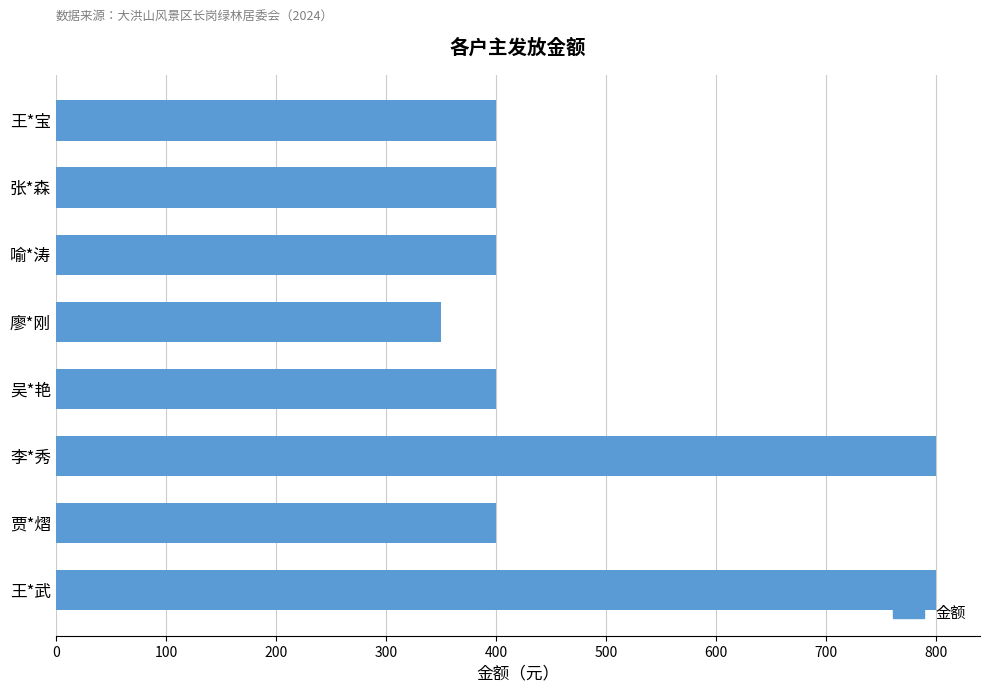

Reading bottom to top, transcribe all the data shown in this chart.

800	400	800	400	350	400	400	400